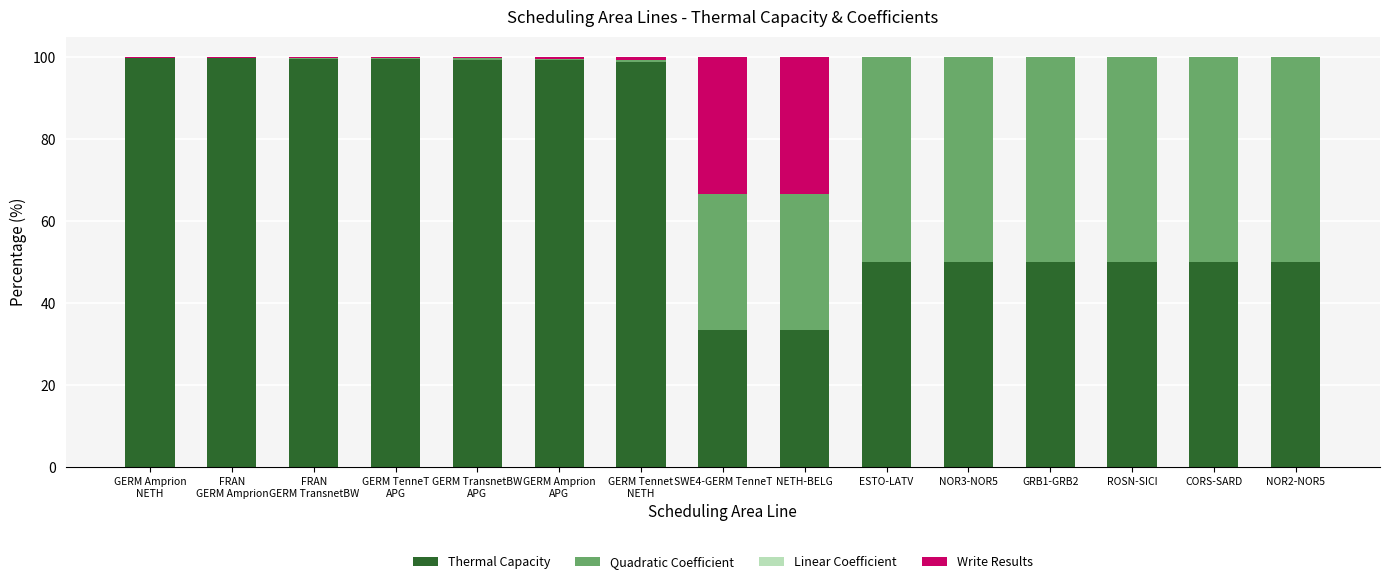

What is the total value across all series at GERM Tennet
NETH?

100.0